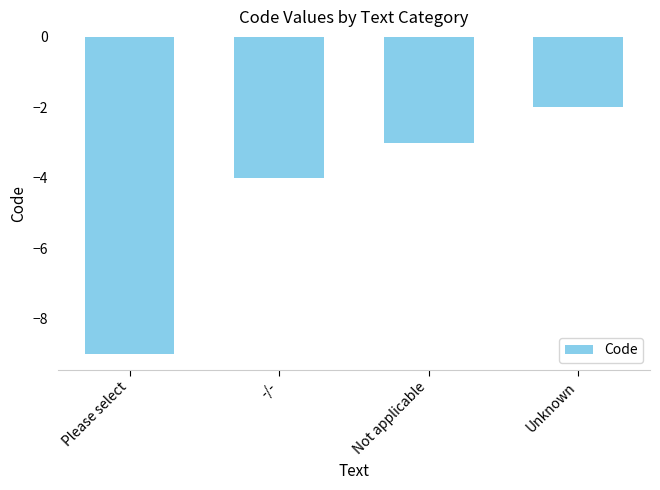

At which label does the data first exceed -3?

Unknown